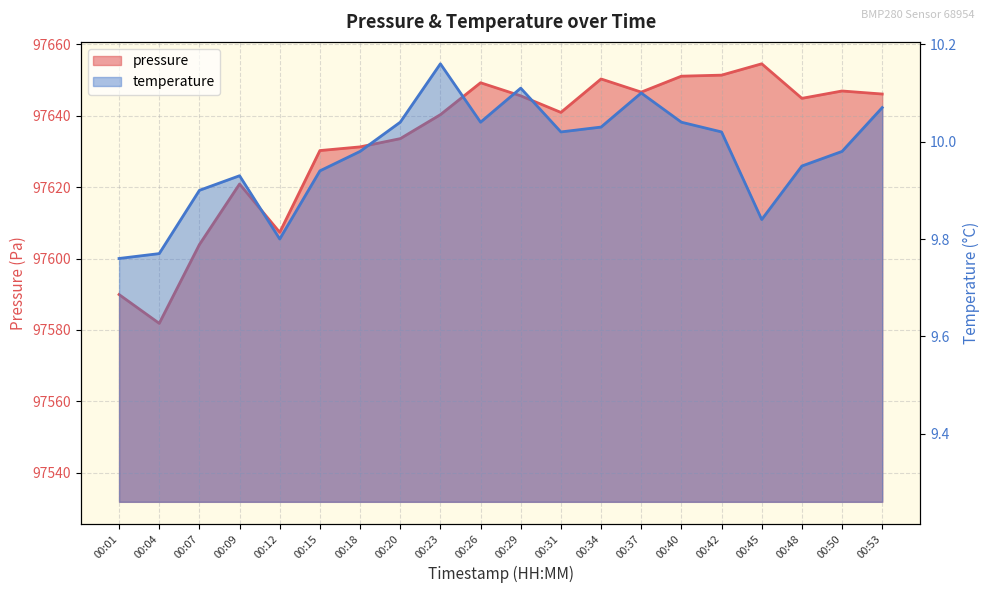

Is the value of temperature at 00:23 greater than the value of pressure at 00:29?

No